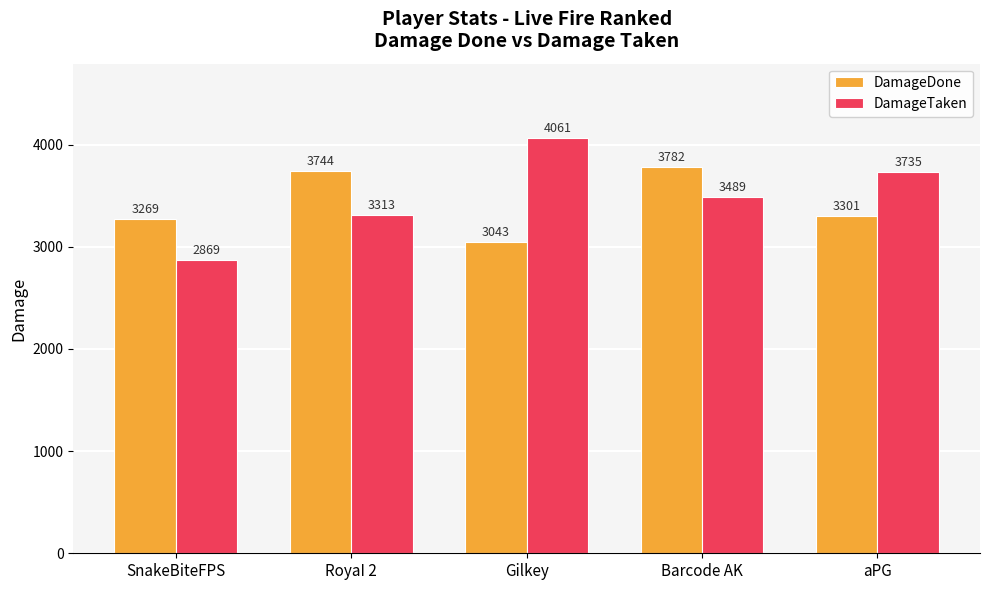

Is it true that DamageDone equals 4810 at aPG?

False